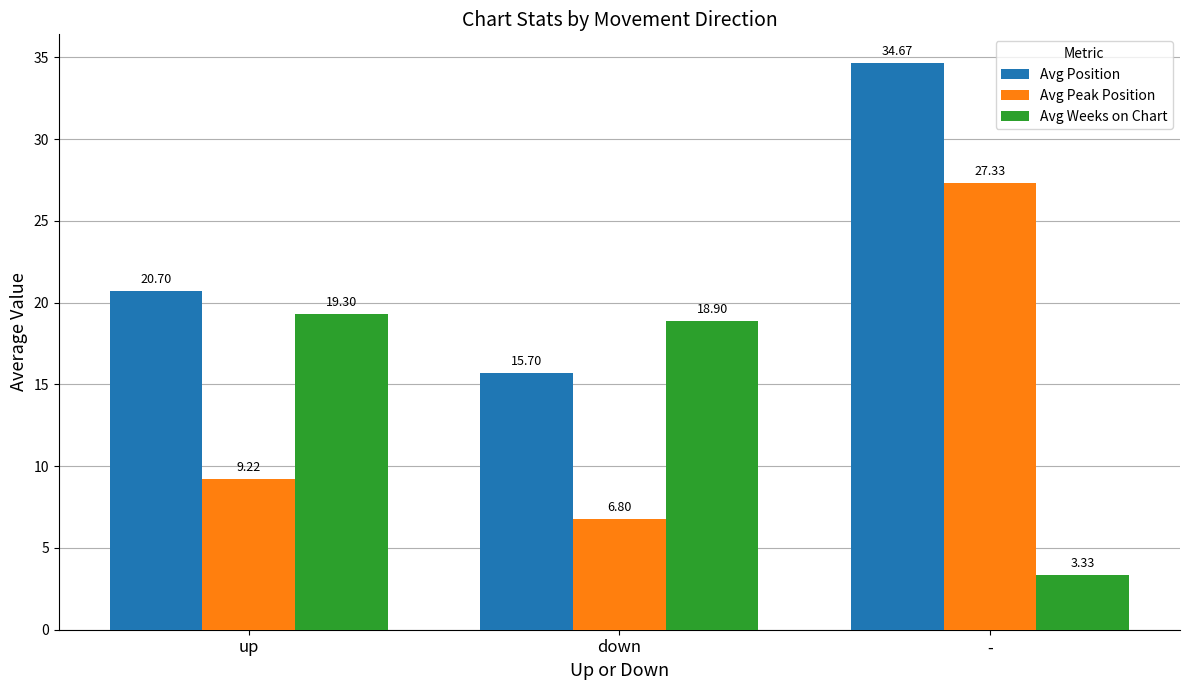

Where is Avg Peak Position nearest to the value 17?

up